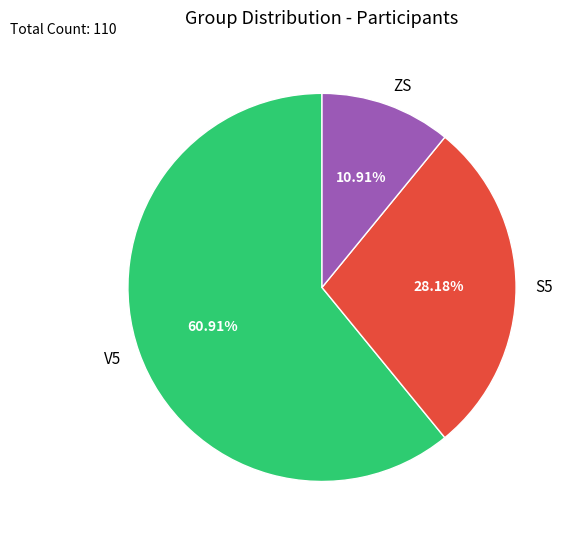

Which slice is the smallest?

ZS